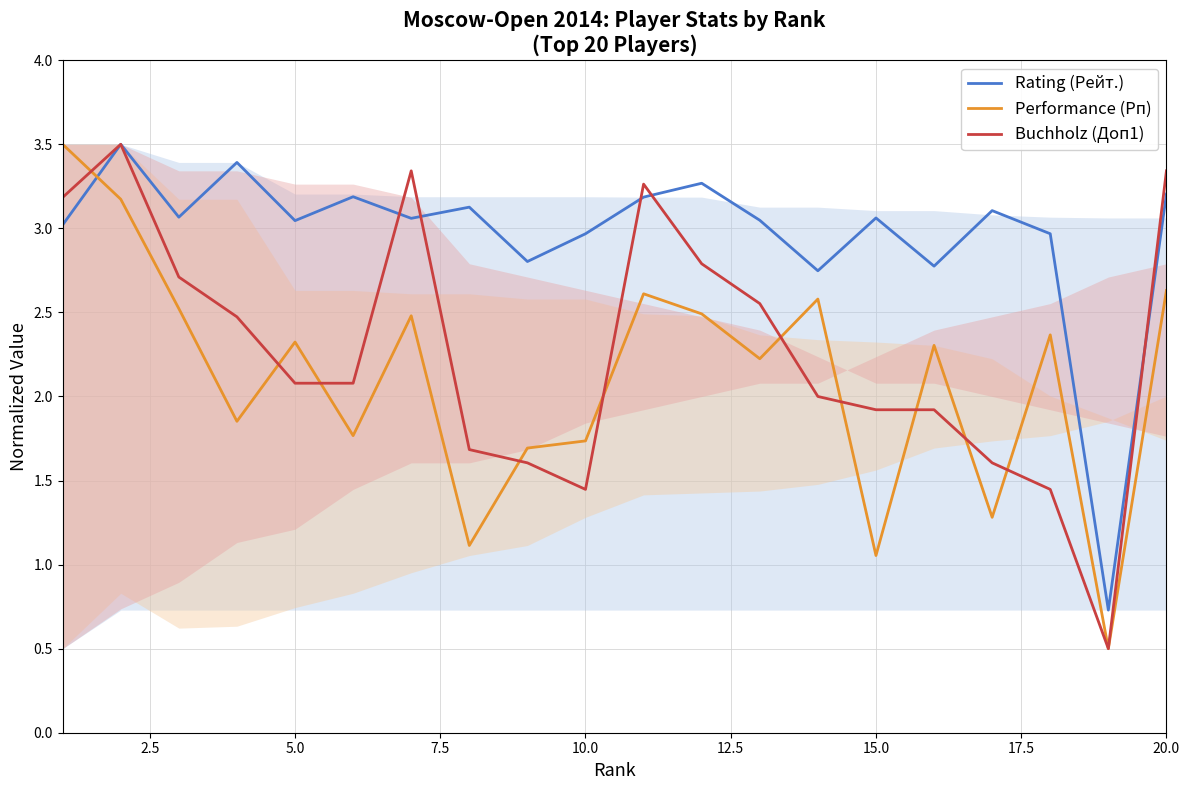

Reading left to right, extract all data points from this chart.

Rating (Рейт.): 3.0	3.5	3.1	3.4	3.0	3.2	3.1	3.1	2.8	3.0	3.2	3.3	3.0	2.7	3.1	2.8	3.1	3.0	0.7	3.2
Performance (Рп): 3.5	3.2	2.5	1.9	2.3	1.8	2.5	1.1	1.7	1.7	2.6	2.5	2.2	2.6	1.1	2.3	1.3	2.4	0.5	2.6
Buchholz (Доп1): 3.2	3.5	2.7	2.5	2.1	2.1	3.3	1.7	1.6	1.4	3.3	2.8	2.6	2.0	1.9	1.9	1.6	1.4	0.5	3.3